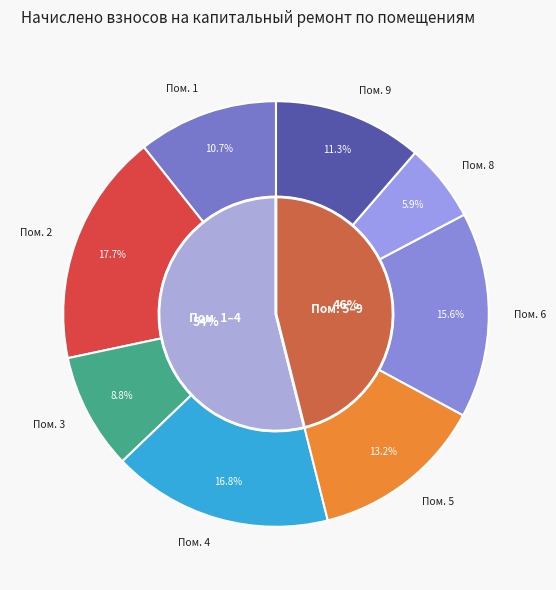

Which slice is the smallest?

8